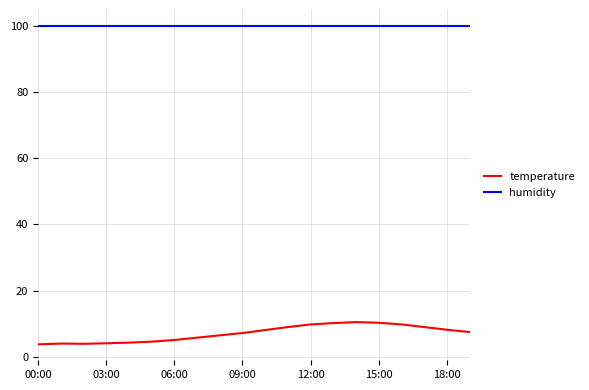

True or false: temperature and humidity cross at least once.

False